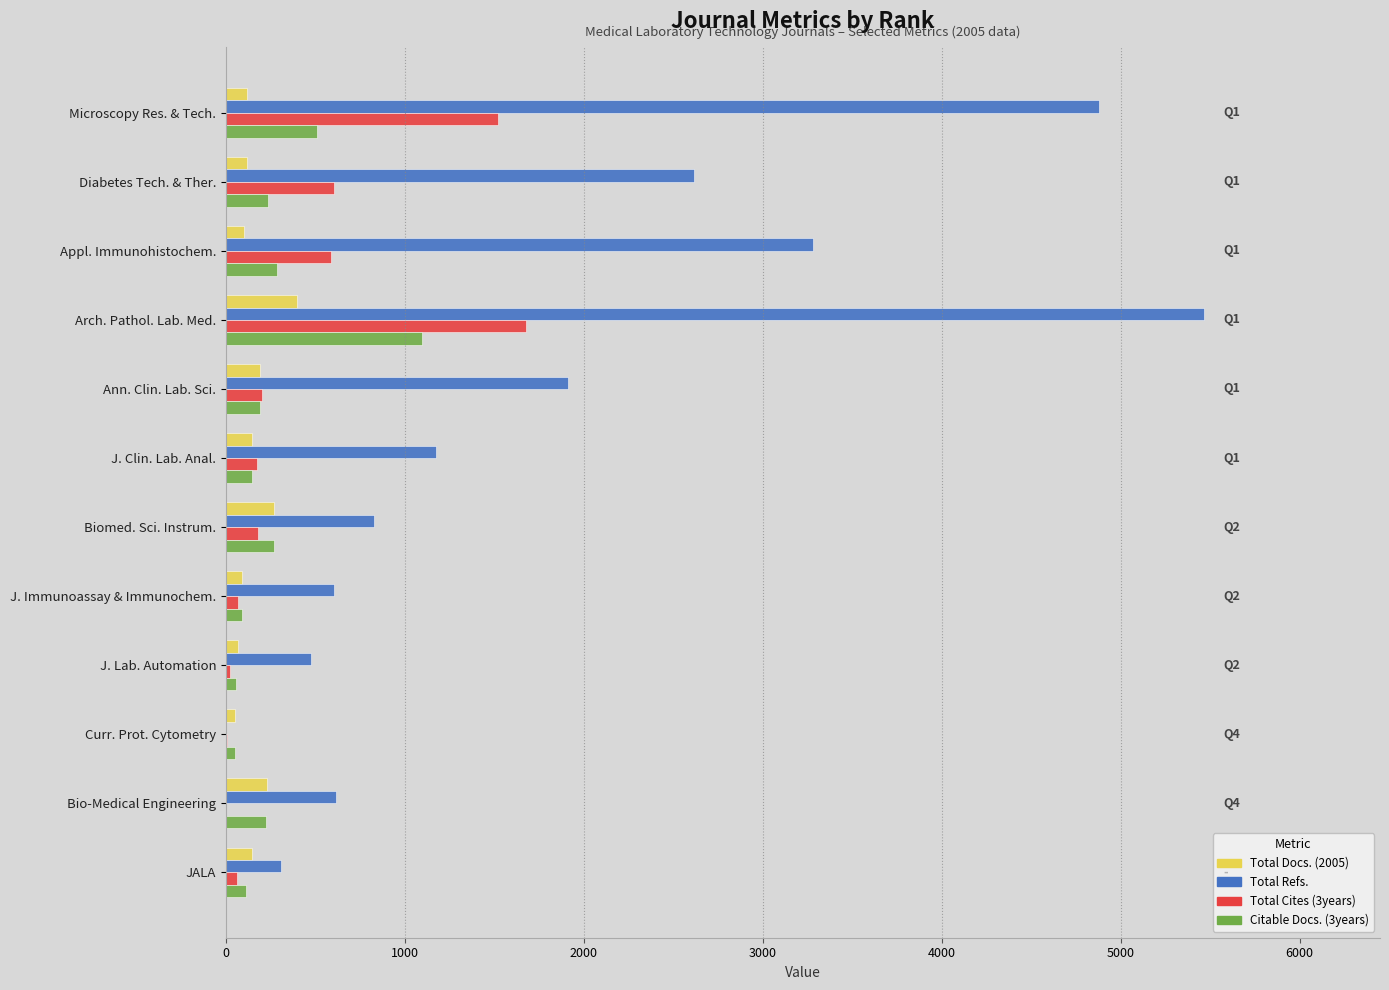

What is the average value of the Total Refs. series?

1846